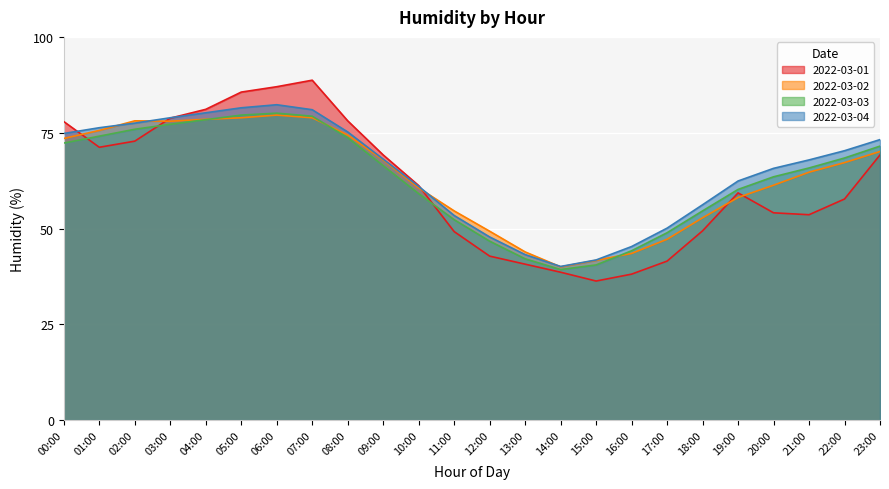

How many interior local peaks does the 2022-03-04 series have?

1